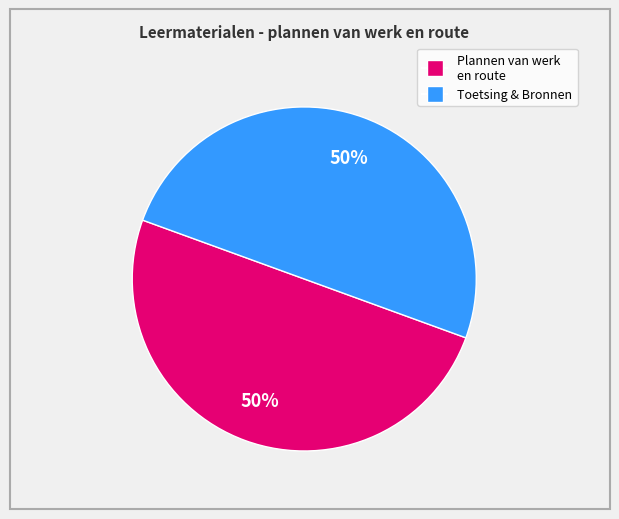

To the nearest percent, what is the average slice percentage?

50%